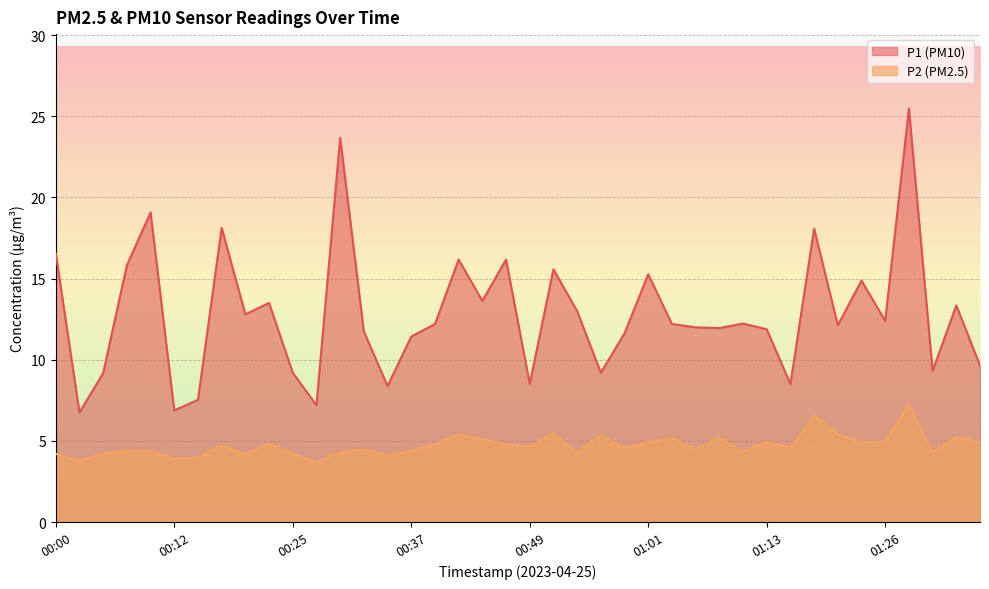

At which label is P1 closest to 16?

00:42